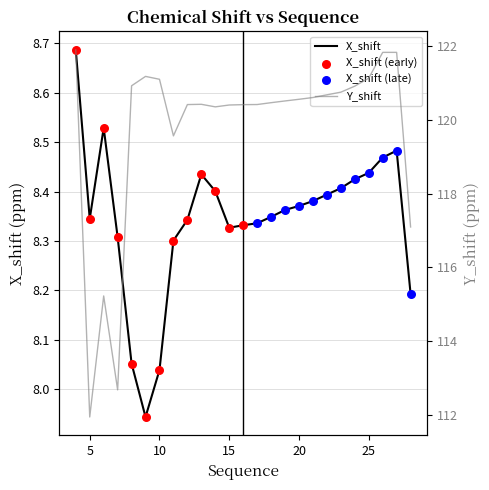

At which category is the sum across all series the highest?

4